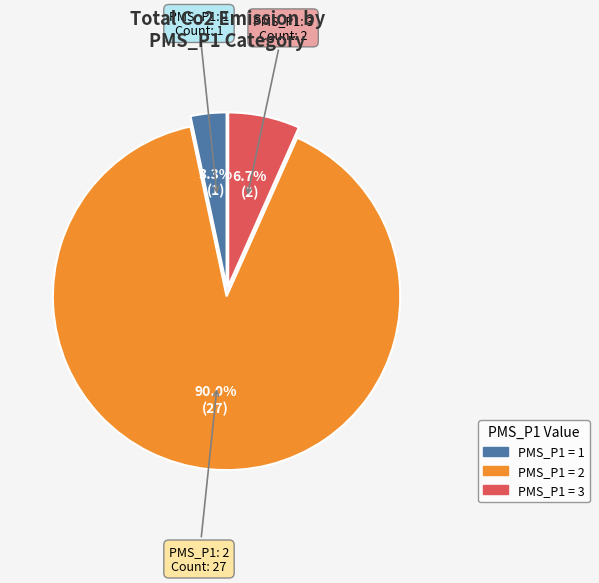

Does any single category account for the majority?

Yes